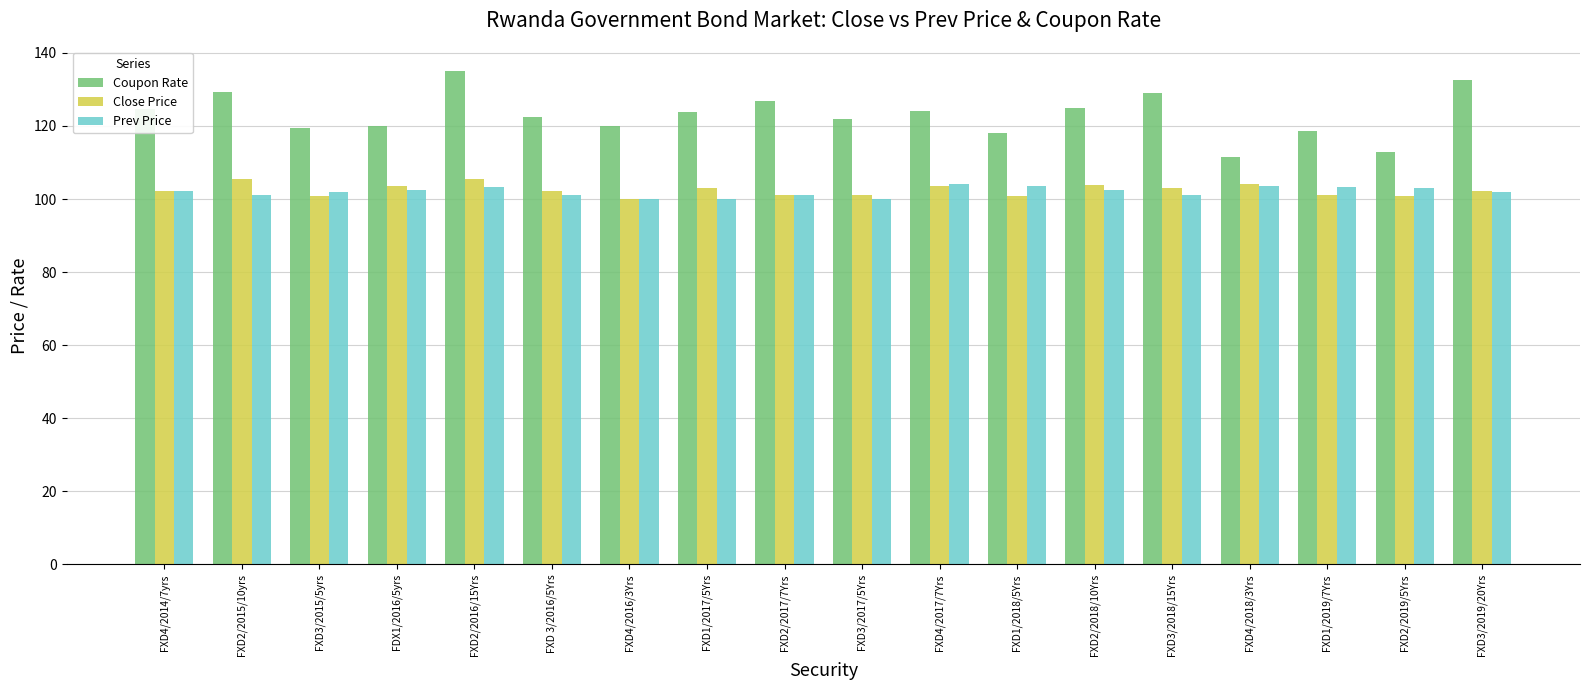

What is the label of the 11th bar from the right?

FXD1/2017/5Yrs